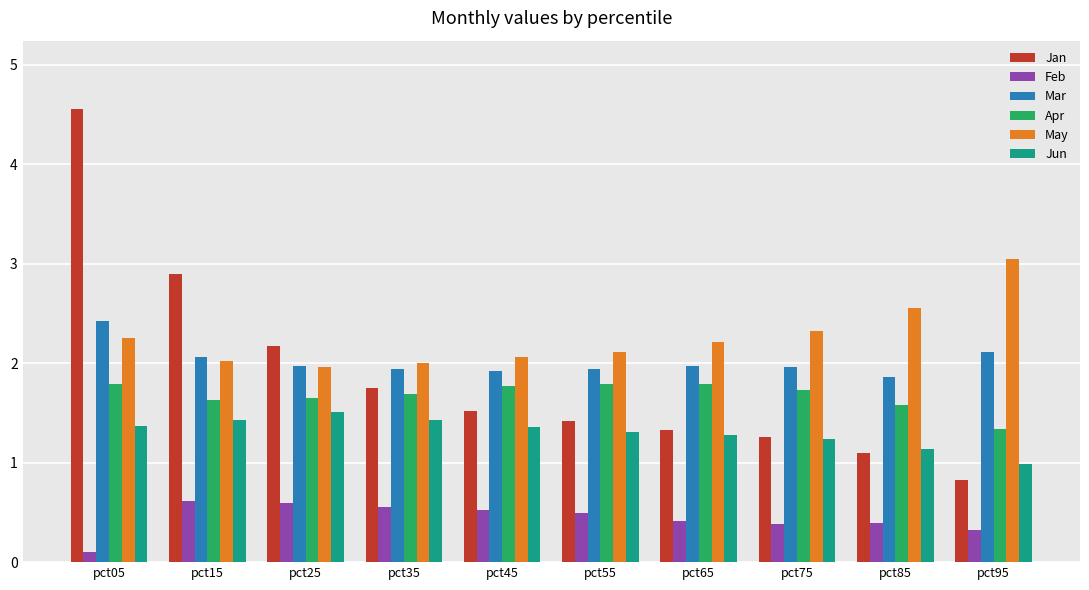

Which series changed the most between pct45 and pct95?

May